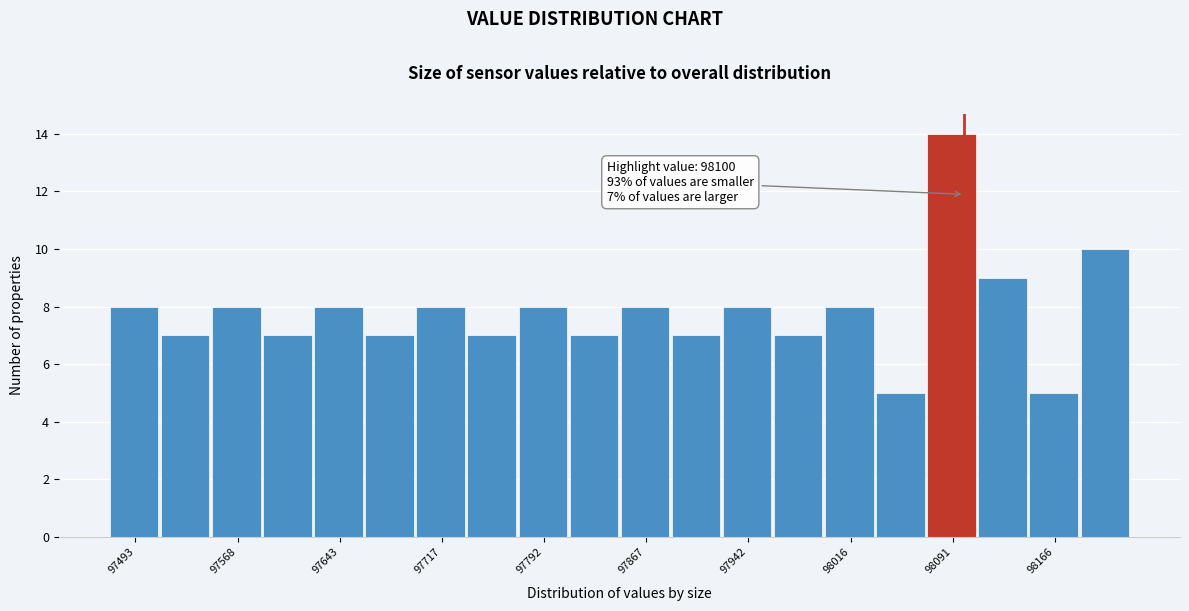

Read against the x-axis, roughly where is the centre of the tallest bar?

98090